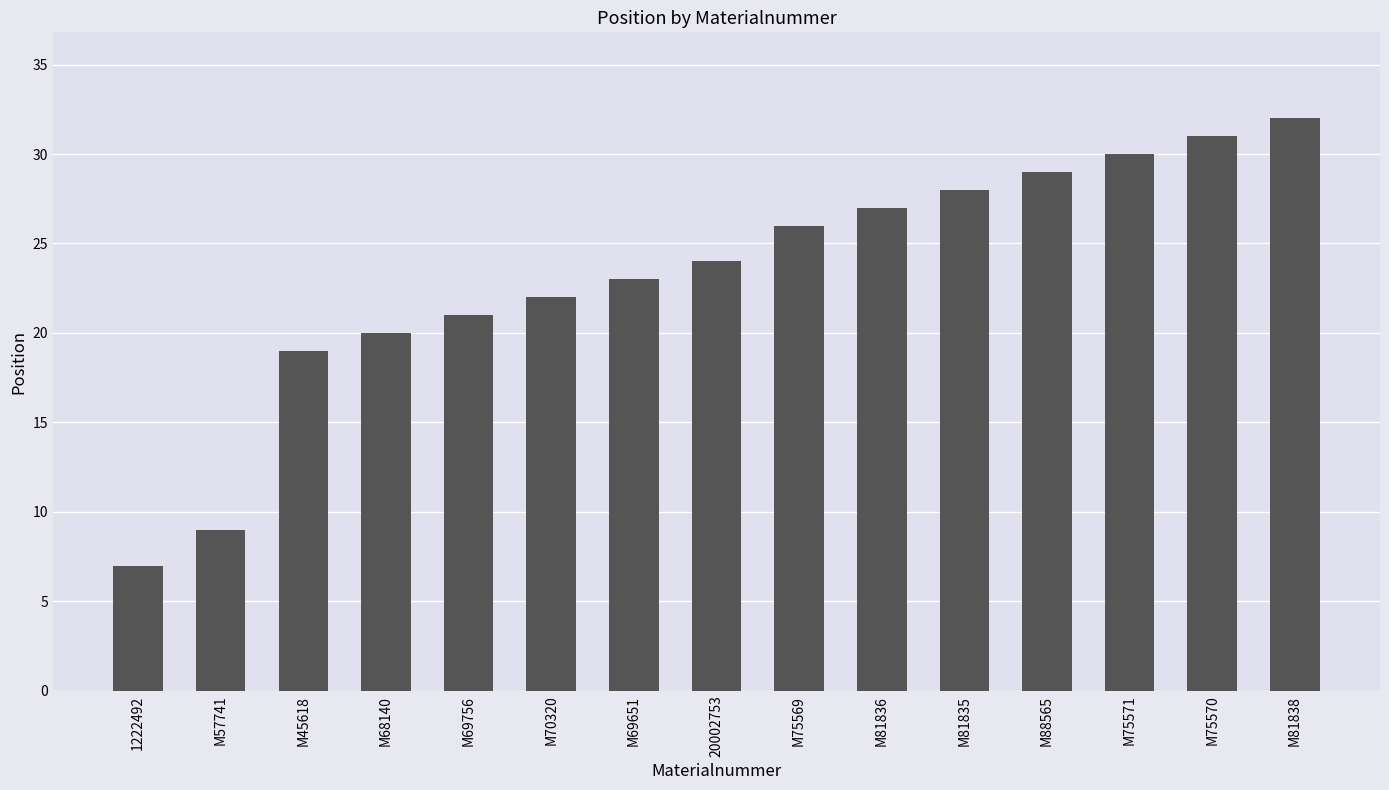

How many data points are less than 24?

7